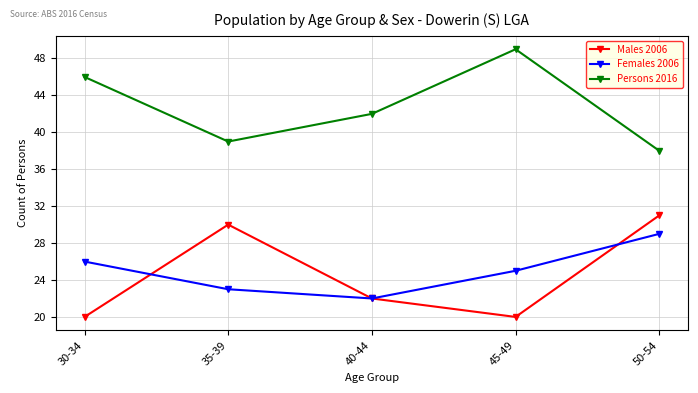

List the series in order of their peak value, lowest first.

Females 2006, Males 2006, Persons 2016